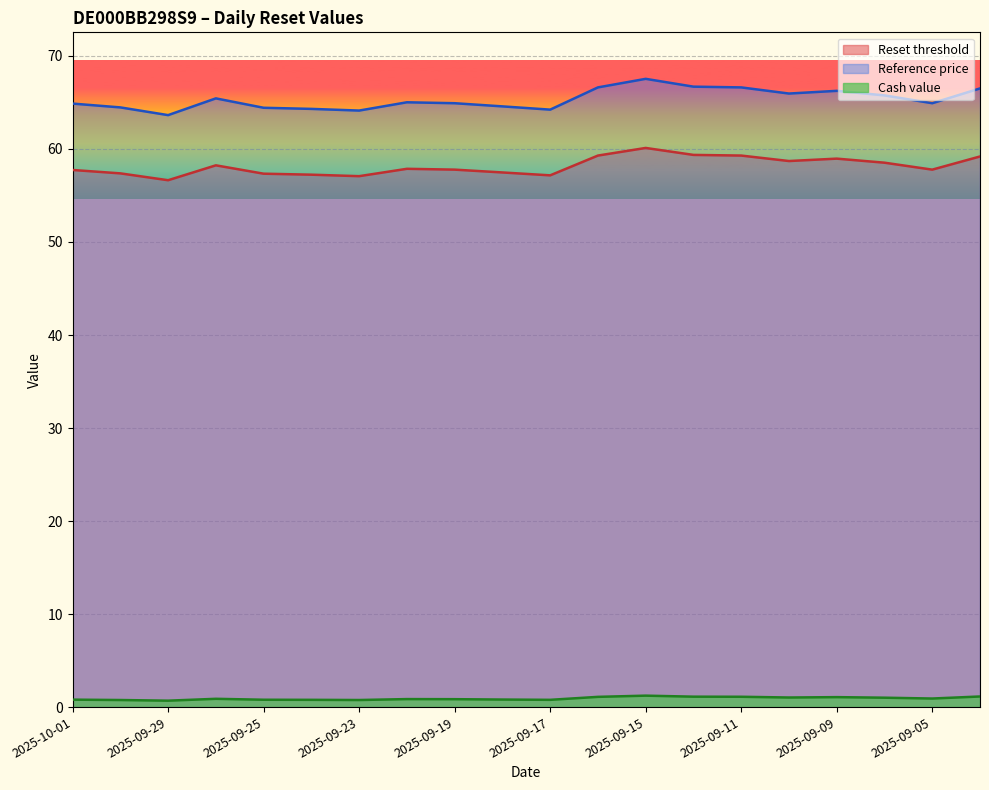

Where is the first local minimum for Cash value?

2025-09-29